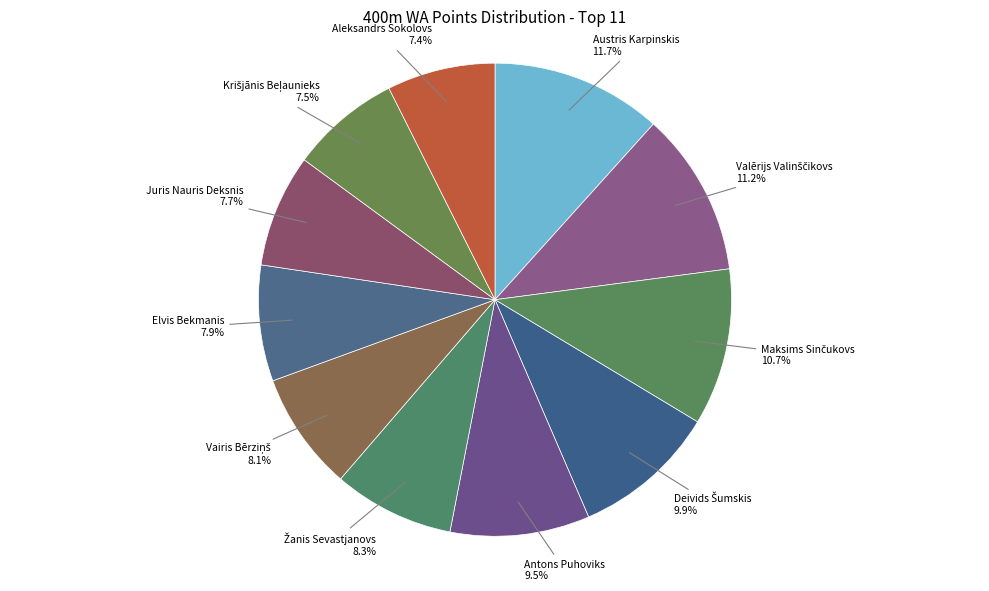

Does any single category account for the majority?

No